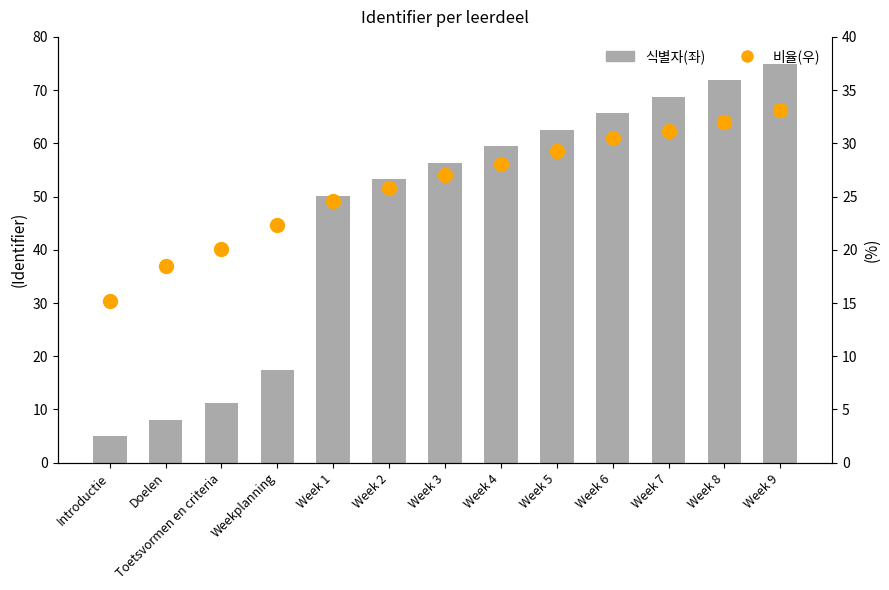

What is the label of the 9th bar from the left?

Week 5